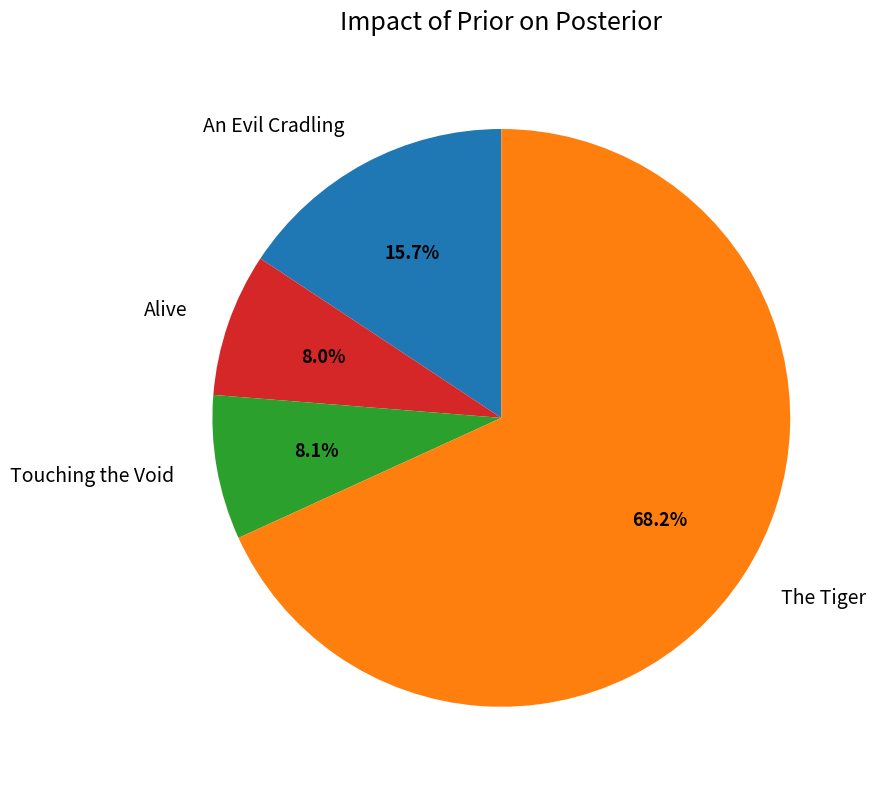

What is the ratio of the value at The Tiger to the value at Alive?

8.5